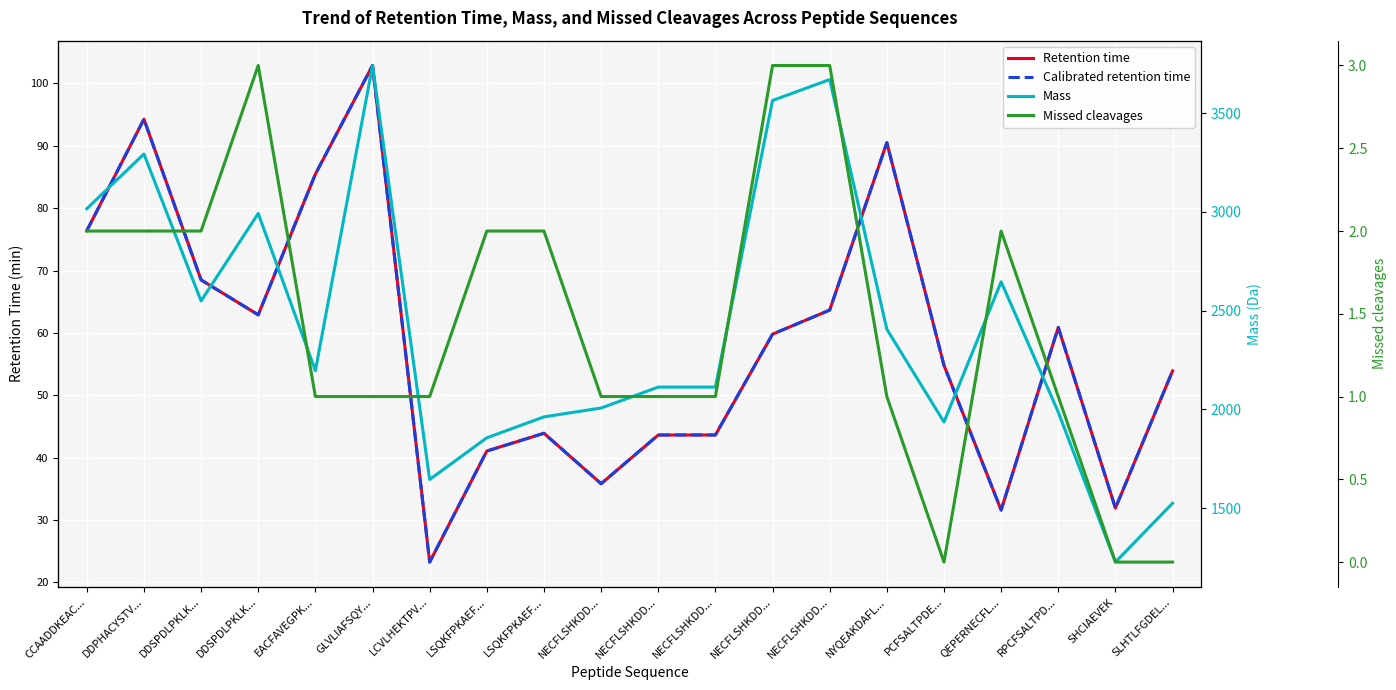

Which has a higher value, NECFLSHKDD... or RPCFSALTPD...?

RPCFSALTPD...